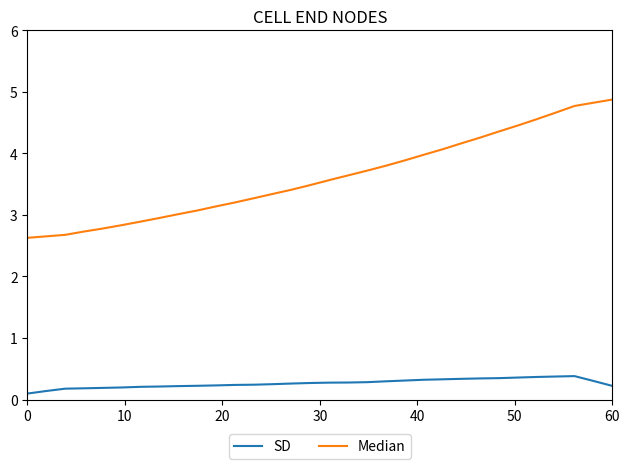

True or false: SD and Median cross at least once.

False